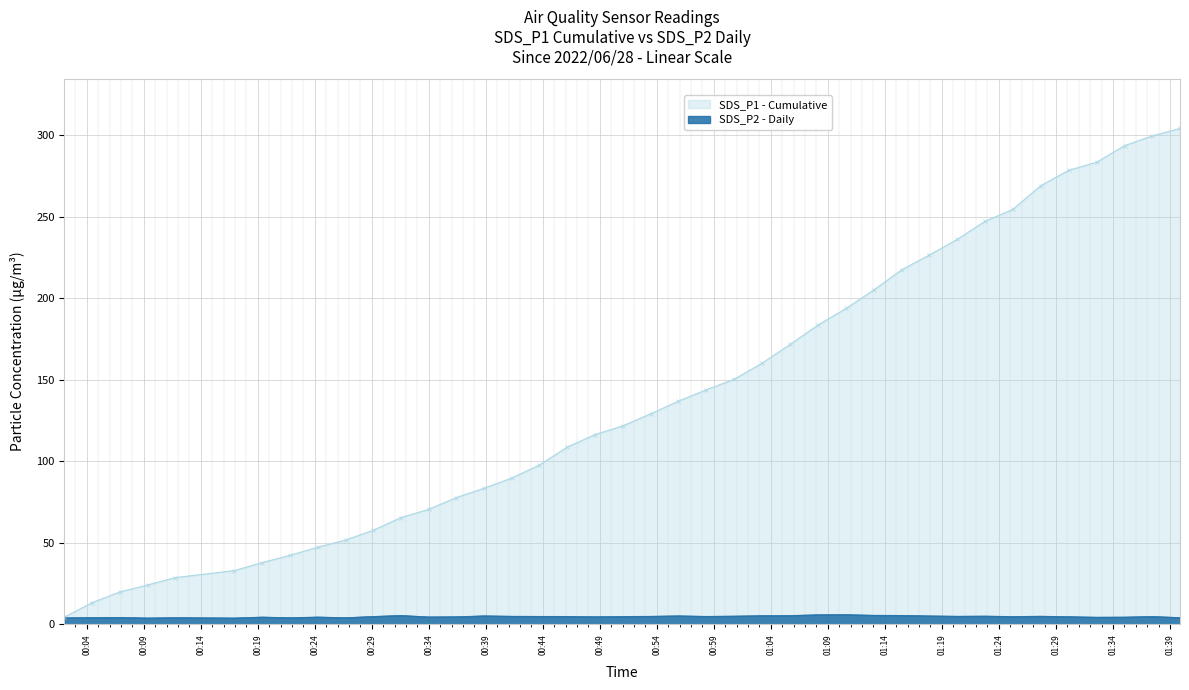

How many values exceed 4?

37